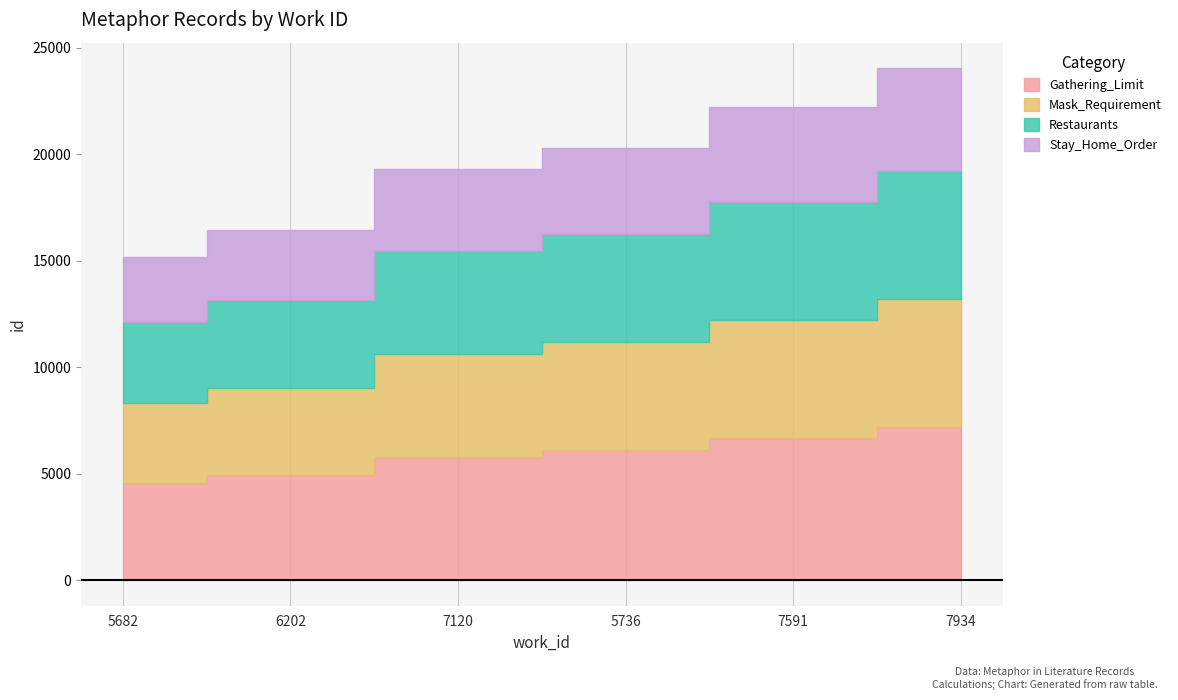

At which category does the chart reach its minimum across all series?

5682